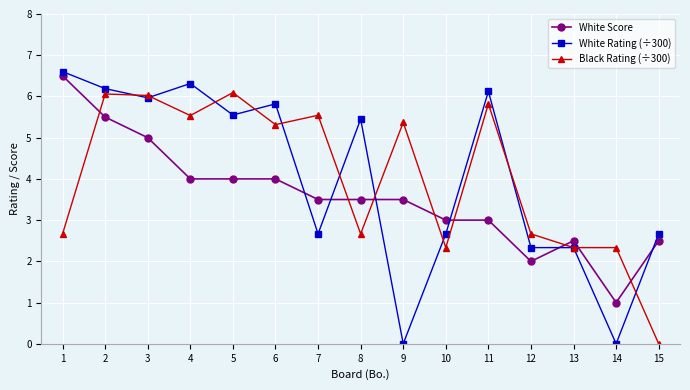

Does the chart display data point markers on the line(s)?

Yes